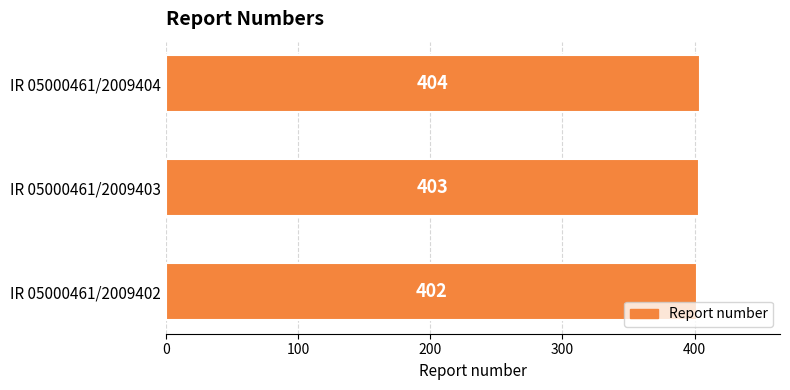

Is it true that the value at IR 05000461/2009403 is 619?

False